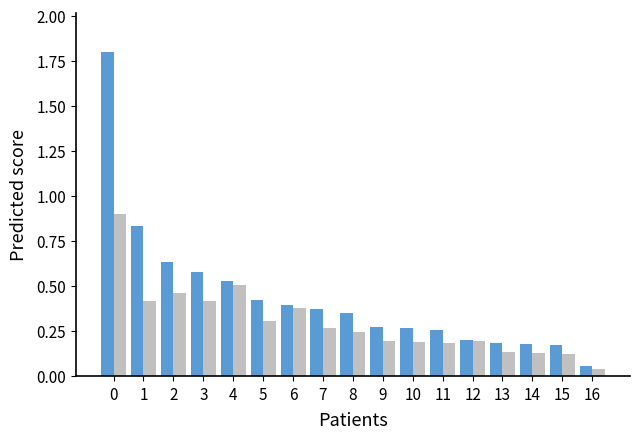

What is the greatest value displayed?

1.8